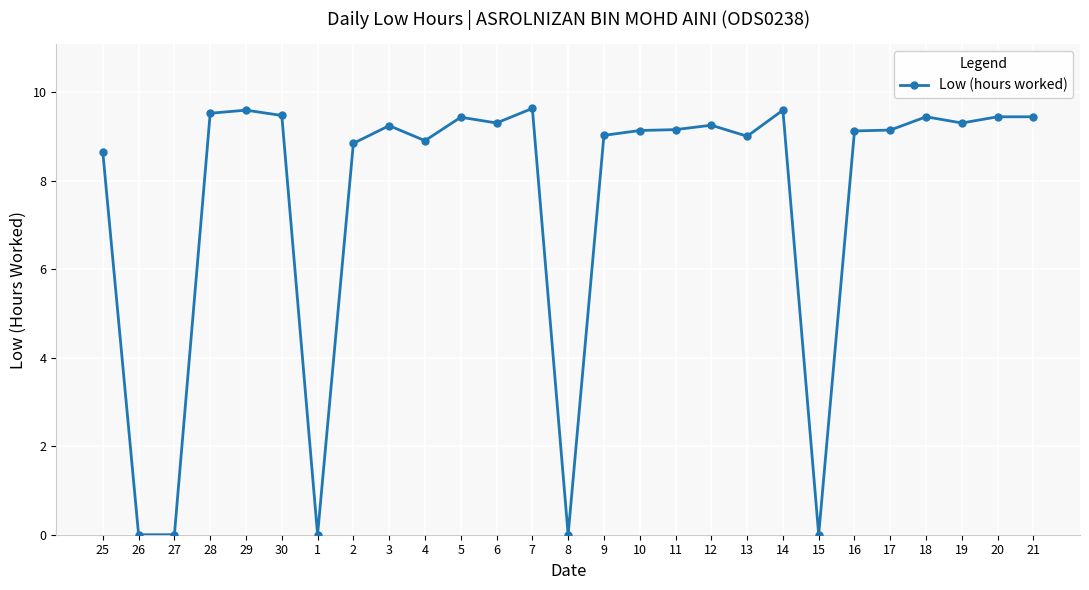

Between 25 and 16, which is larger?

16